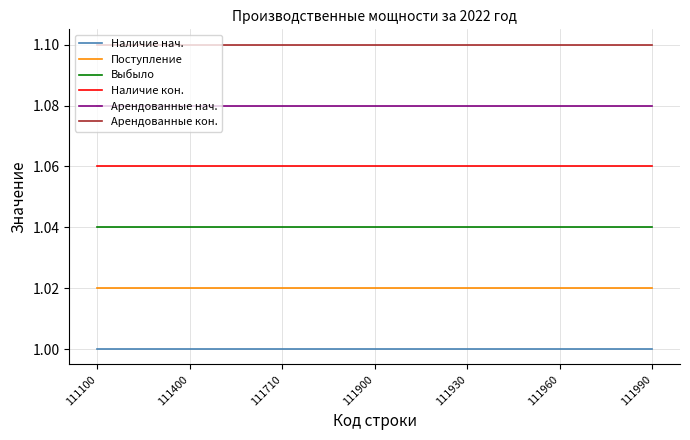

List the series in order of their overall mean, highest first.

Арендованные кон., Арендованные нач., Наличие кон., Выбыло, Поступление, Наличие нач.